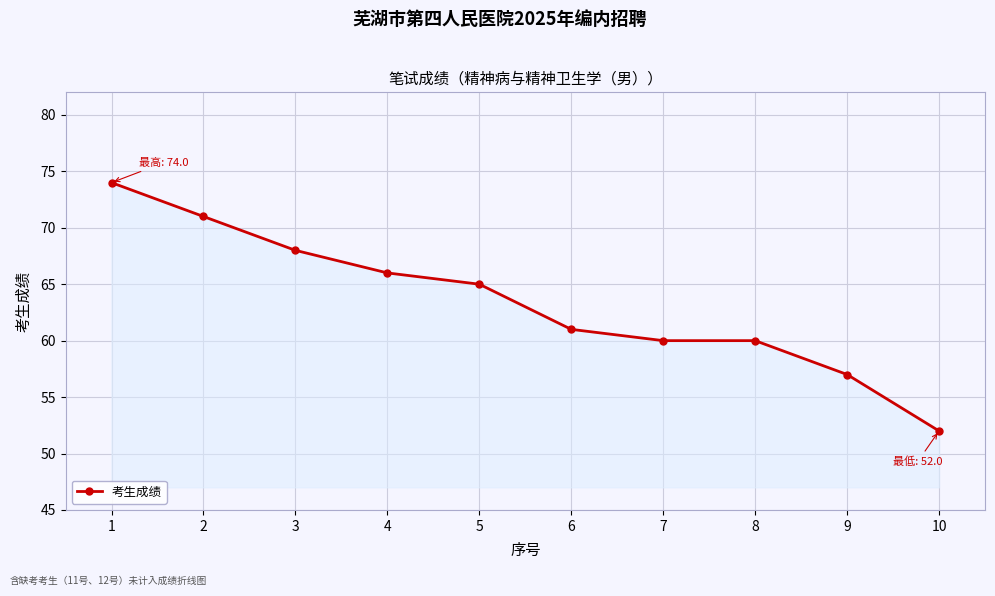

What is the change in value from 2 to 3?

-3